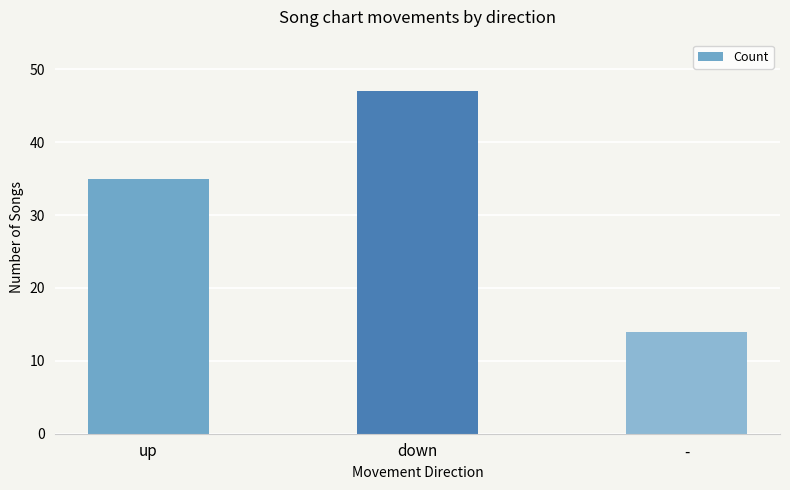

What is the change in value from up to down?

+12